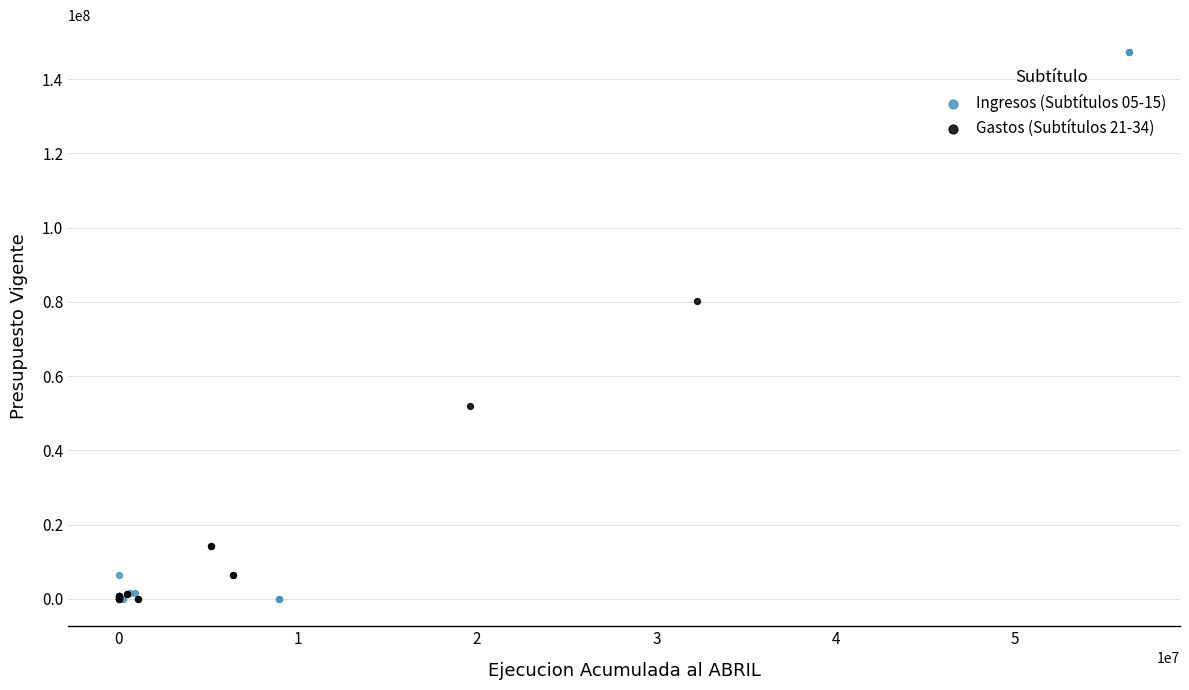

Which series contains the highest Y value?

Ingresos (Subtítulos 05-15)